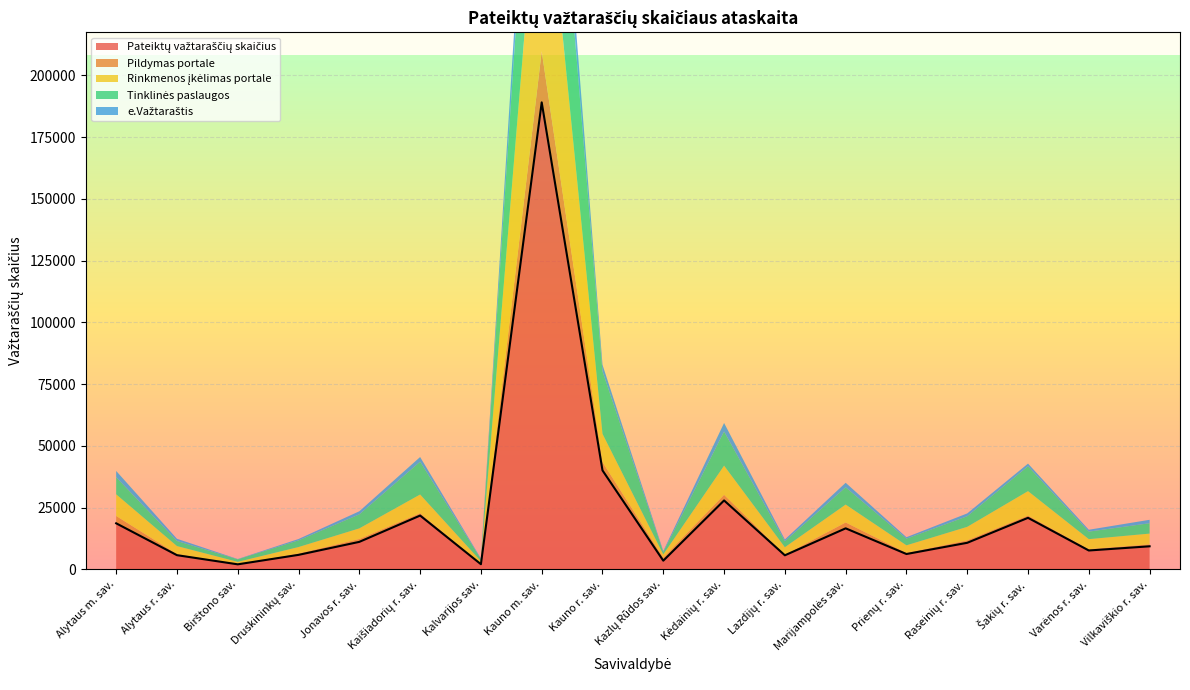

Is the value of Pildymas portale at Kaišiadorių r. sav. greater than the value of Tinklinės paslaugos at Raseinių r. sav.?

No